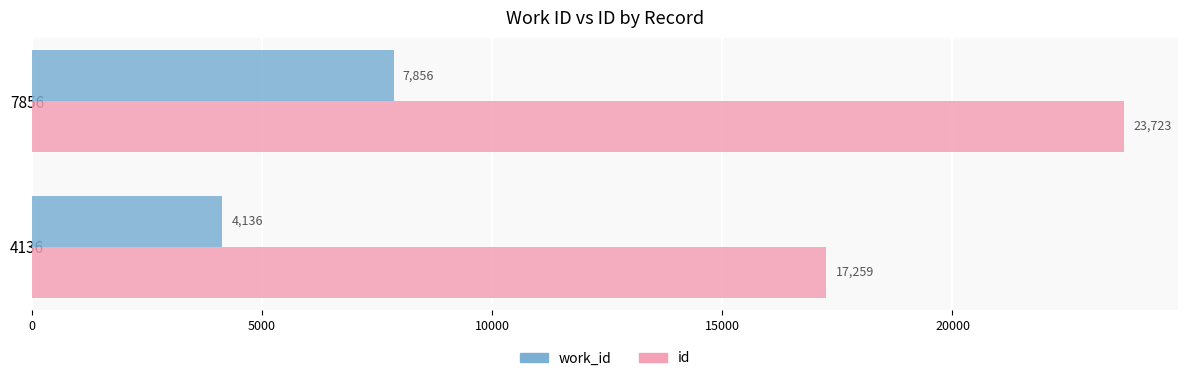

Which series has the largest range (max minus min)?

id